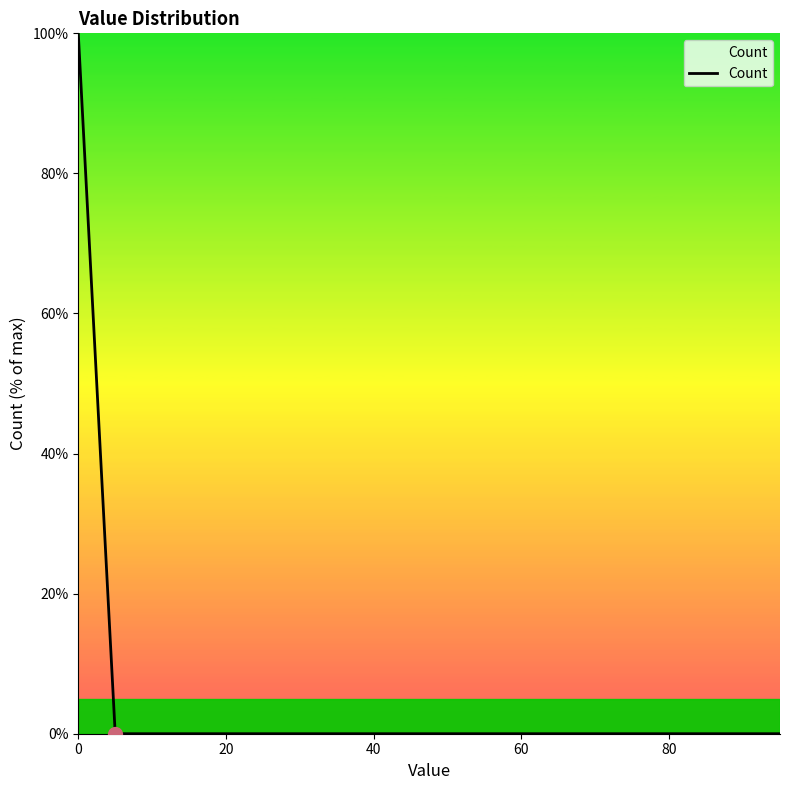

What is the maximum value shown in the chart?

100